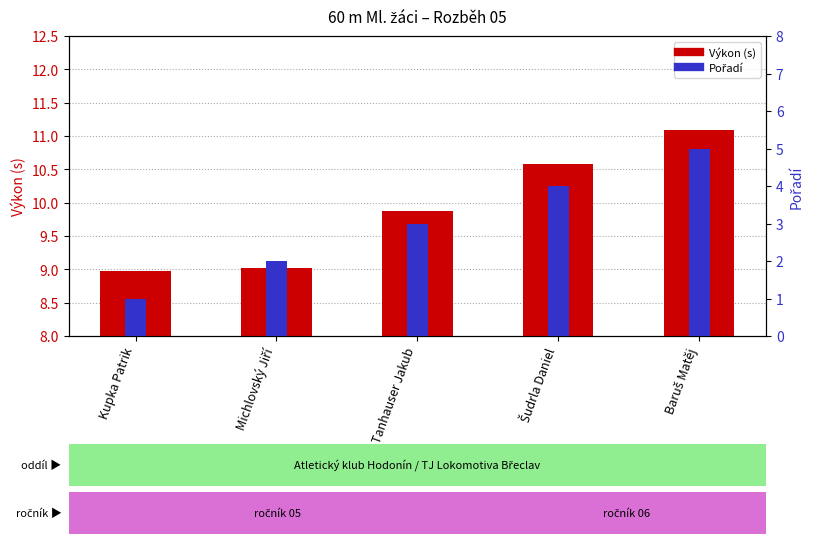

Rank the series by their maximum value, from lowest to highest.

Pořadí, Výkon